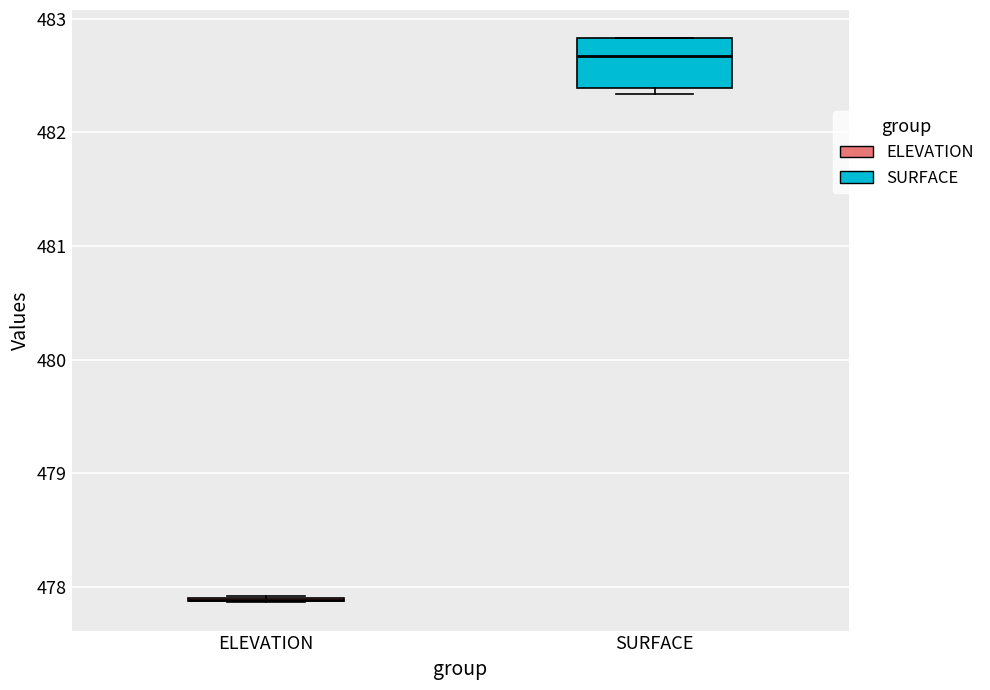

Where does the median line of the box for SURFACE sit on the y-axis? The values are not printed on the chart, so give them approximately, as read against the axis.

482.7